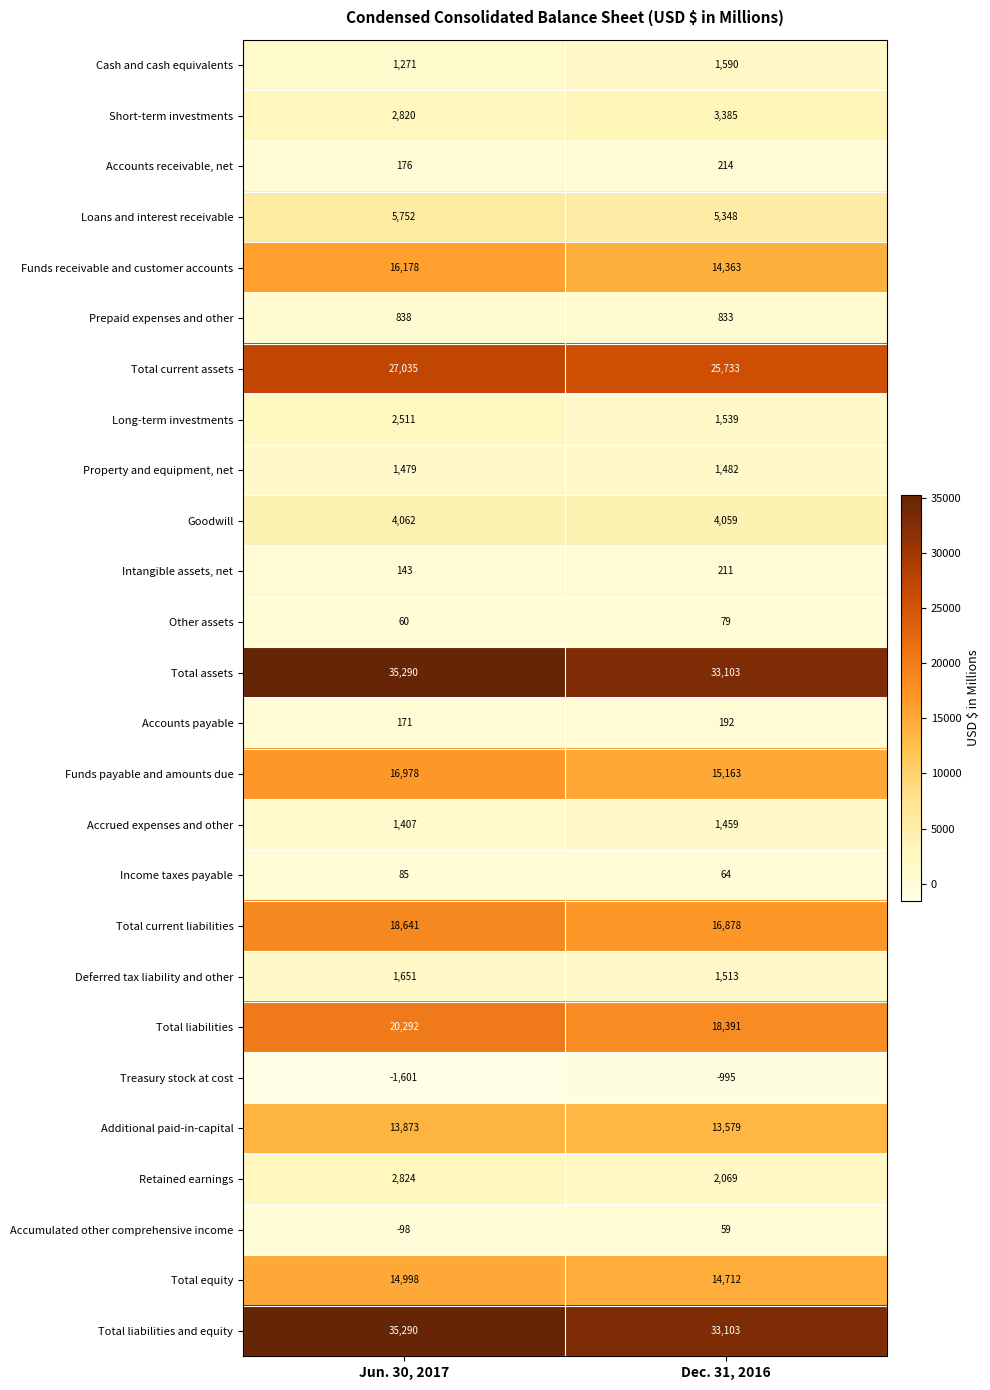

At how many categories does at least one series exceed 685?

2